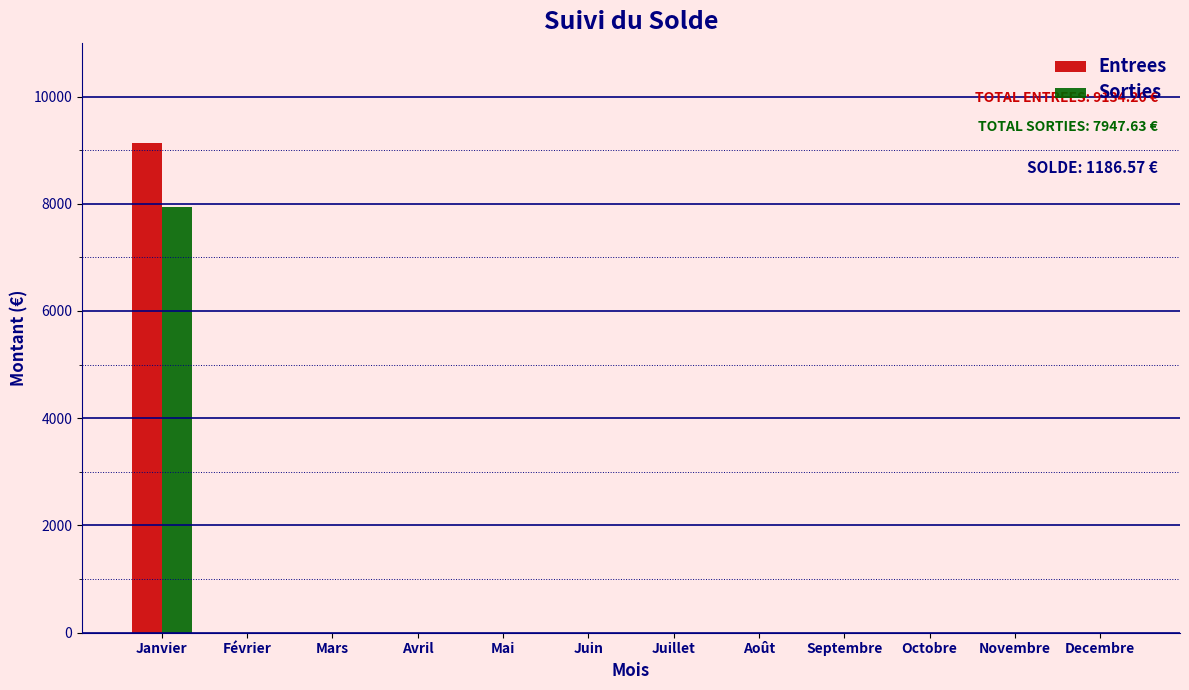

At which category is the sum across all series the highest?

Janvier